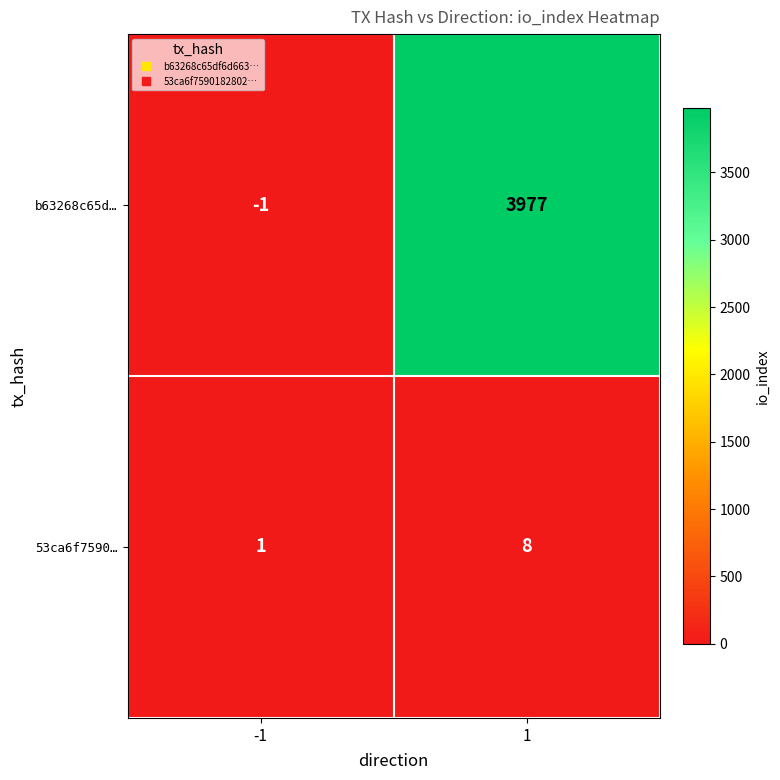

What is the approximate value of b63268c65d… at 1, to the nearest 10?

3980